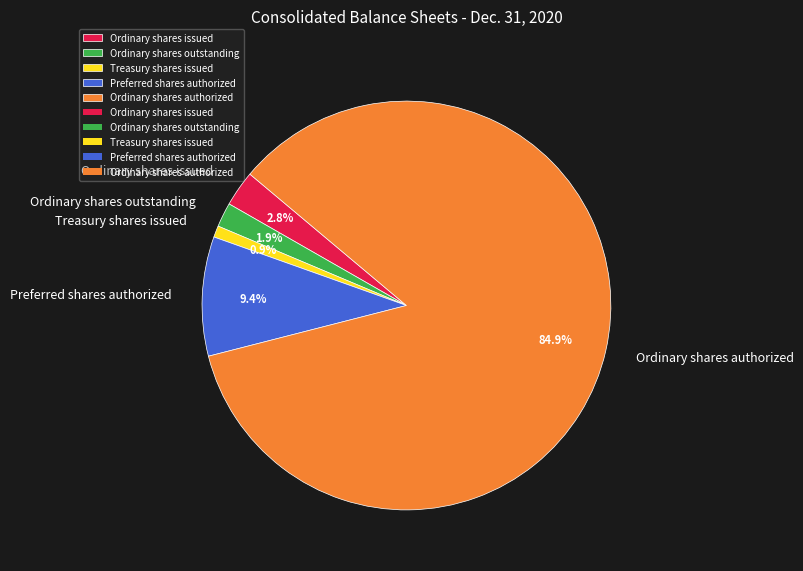

To the nearest percent, what is the difference between the largest and smallest slice percentages?

84%